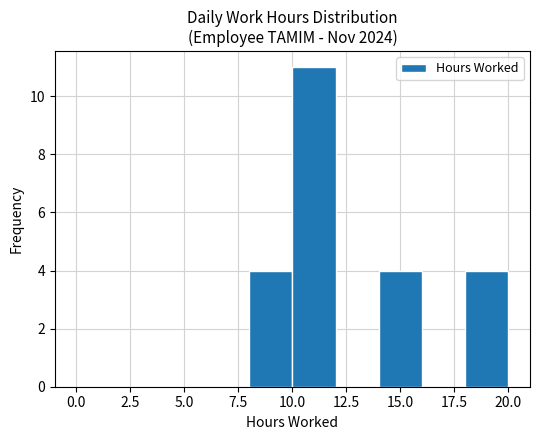

Reading left to right, transcribe this chart: for each bar, give the range it covers on the x-axis and its height. The values are not printed on the chart, so give them approximately, as read against the axis.

0 to 2: 0
2 to 4: 0
4 to 6: 0
6 to 8: 0
8 to 10: 4
10 to 12: 11
12 to 14: 0
14 to 16: 4
16 to 18: 0
18 to 20: 4